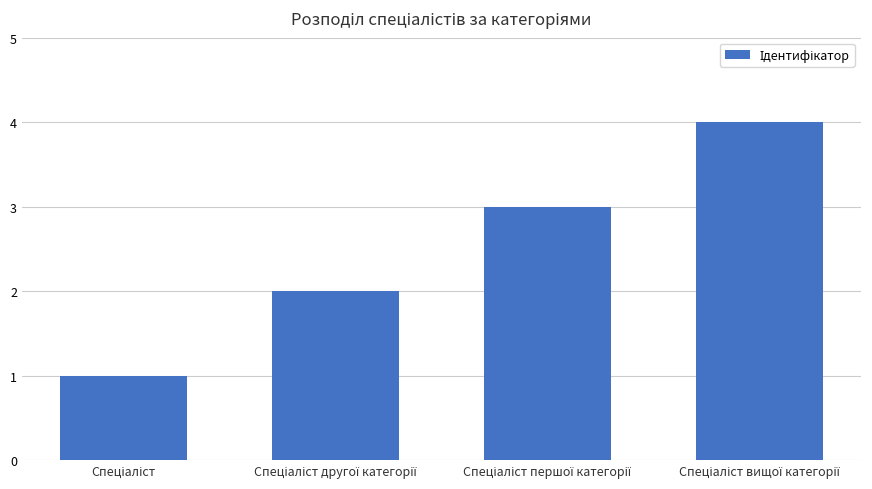

What is the sum of all values?

10